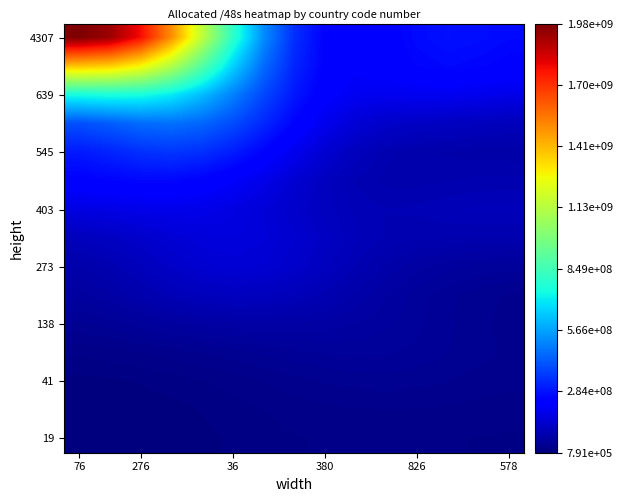

Which series has the largest range (max minus min)?

4307